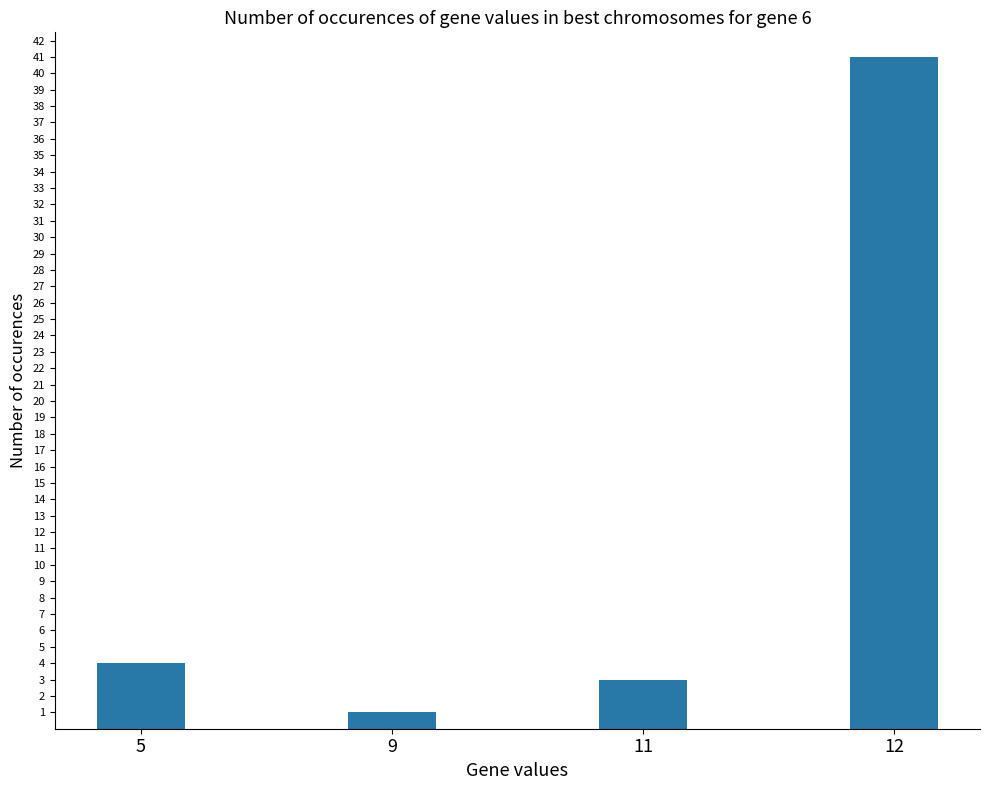

Does the chart contain stacked bars?

No